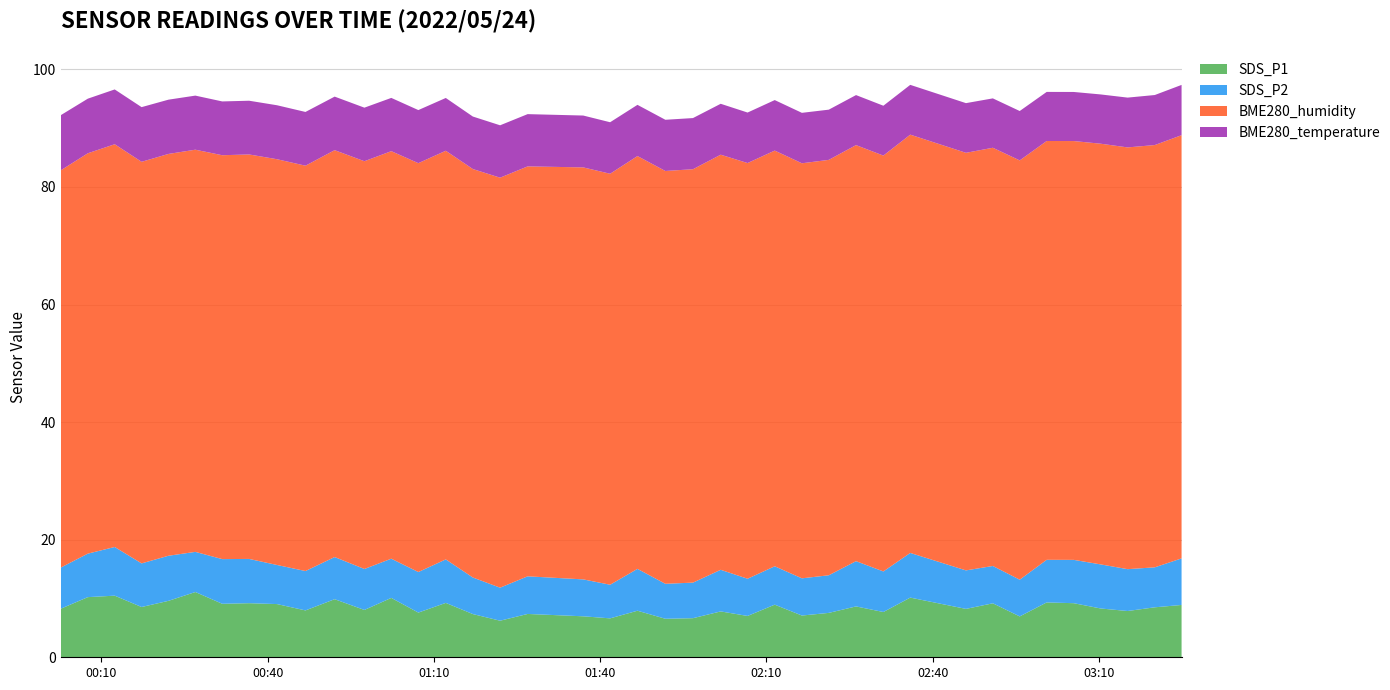

Reading left to right, extract all data points from this chart.

SDS_P1: 0=8.2	1=10.2	2=10.5	3=8.6	4=9.6	5=11.1	6=9.1	7=9.2	8=9.1	9=8.0	10=9.9	11=8.1	12=10.1	13=7.6	14=9.2	15=7.3	16=6.2	17=7.4	18=7.0	19=6.6	20=7.9	21=6.5	22=6.7	23=7.8	24=7.0	25=8.9	26=7.1	27=7.5	28=8.7	29=7.7	30=10.2	31=8.2	32=9.2	33=7.0	34=9.3	35=9.2	36=8.3	37=7.9	38=8.5	39=8.9
SDS_P2: 0=7.0	1=7.4	2=8.3	3=7.4	4=7.7	5=6.8	6=7.6	7=7.5	8=6.7	9=6.7	10=7.2	11=7.0	12=6.7	13=6.9	14=7.4	15=6.2	16=5.6	17=6.4	18=6.3	19=5.7	20=7.1	21=6.0	22=6.0	23=7.1	24=6.3	25=6.5	26=6.3	27=6.4	28=7.7	29=6.9	30=7.6	31=6.5	32=6.3	33=6.2	34=7.2	35=7.4	36=7.5	37=7.1	38=6.8	39=7.9
BME280_humidity: 0=67.6	1=68.1	2=68.5	3=68.3	4=68.3	5=68.4	6=68.7	7=68.8	8=69.0	9=69.0	10=69.2	11=69.4	12=69.3	13=69.5	14=69.5	15=69.5	16=69.7	17=69.7	18=70.1	19=69.9	20=70.2	21=70.2	22=70.3	23=70.6	24=70.7	25=70.7	26=70.6	27=70.7	28=70.8	29=70.7	30=71.2	31=71.0	32=71.1	33=71.3	34=71.2	35=71.2	36=71.6	37=71.7	38=71.8	39=72.0
BME280_temperature: 0=9.4	1=9.3	2=9.3	3=9.3	4=9.2	5=9.2	6=9.2	7=9.1	8=9.2	9=9.1	10=9.1	11=9.1	12=9.1	13=9.0	14=9.0	15=8.9	16=8.9	17=8.9	18=8.8	19=8.8	20=8.7	21=8.7	22=8.7	23=8.7	24=8.6	25=8.6	26=8.6	27=8.5	28=8.5	29=8.5	30=8.5	31=8.4	32=8.4	33=8.4	34=8.3	35=8.3	36=8.4	37=8.5	38=8.5	39=8.6